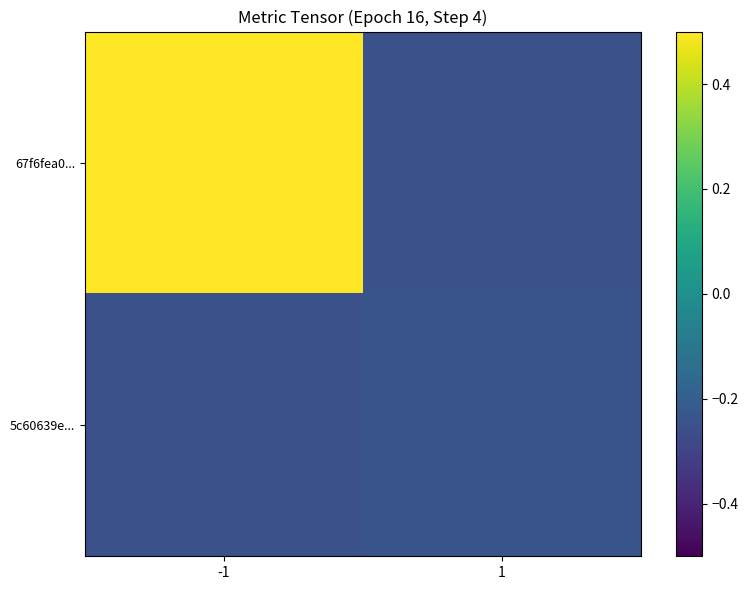

Between -1 and 1, which is larger?

-1